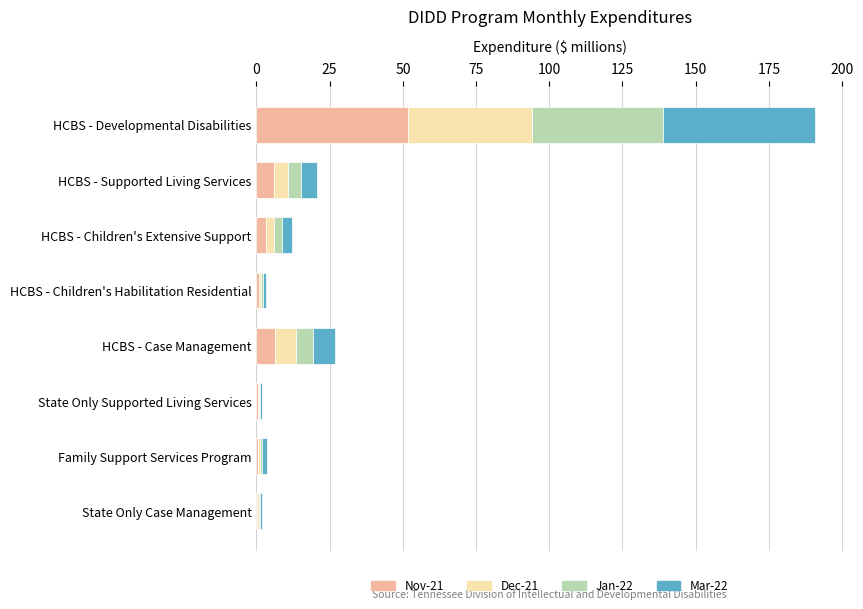

The Nov-21 series shows 6.3 at HCBS - Case Management. True or false?

True